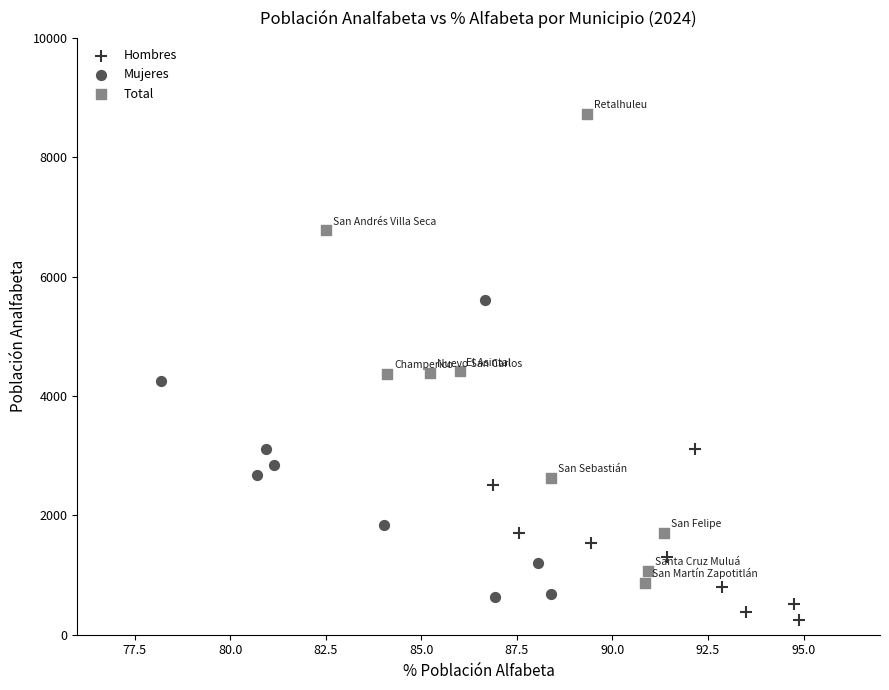

Which series contains the highest Y value?

Total